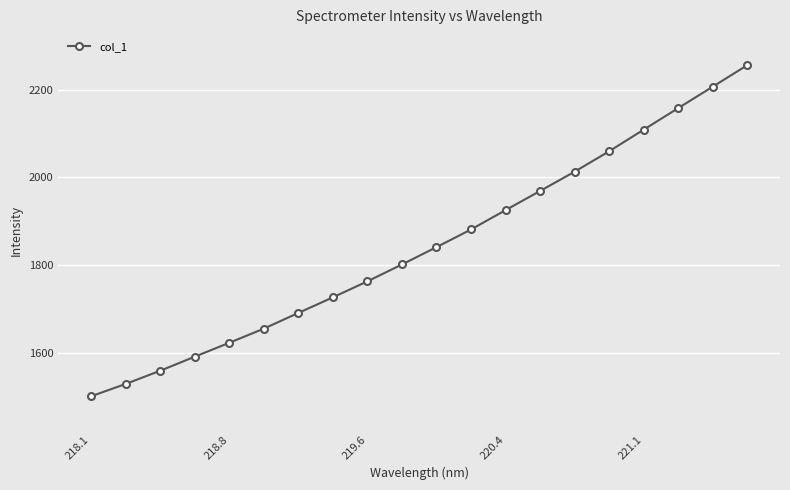

How many values exceed 1840?

10